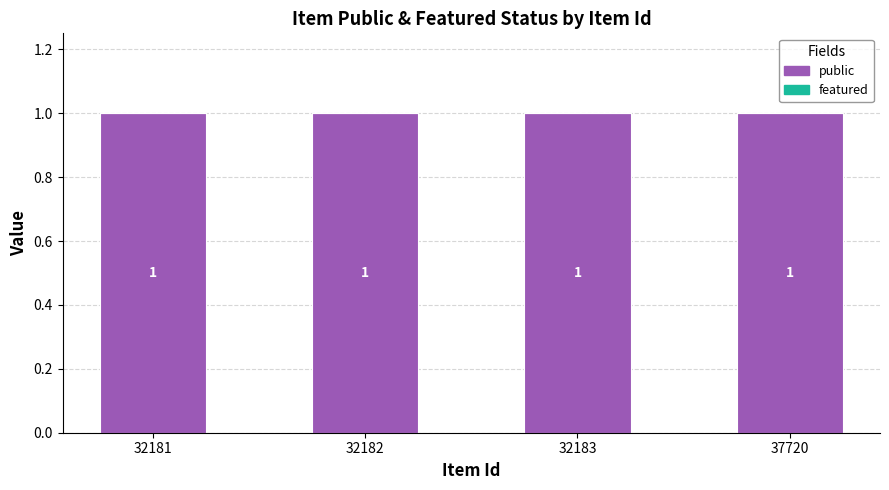

At which label does public reach its peak?

32181